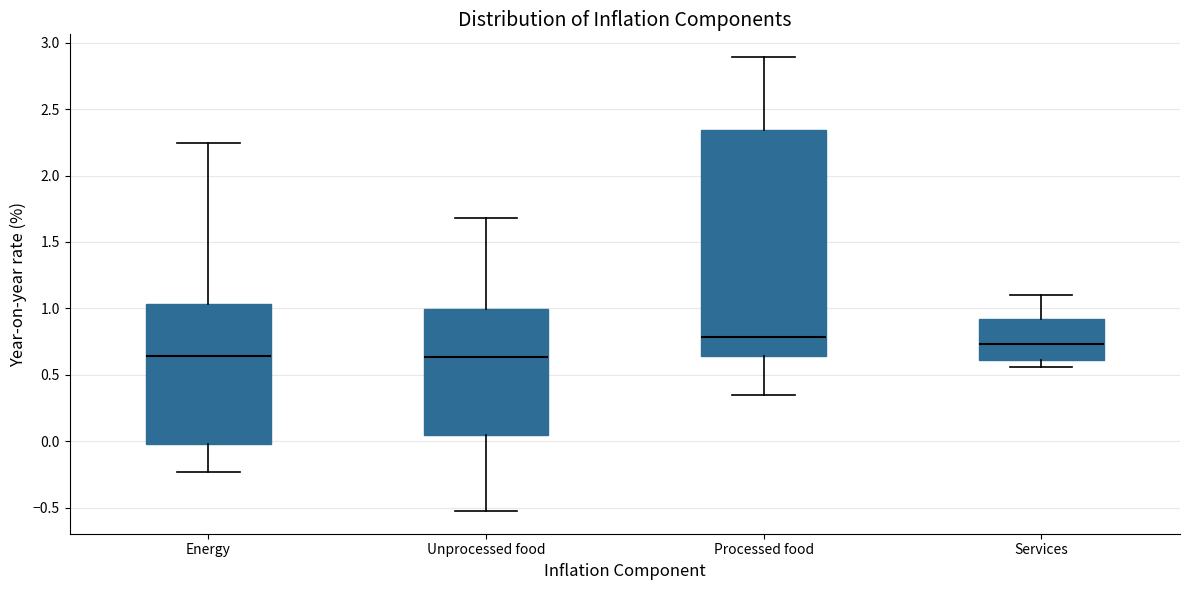

Reading left to right, transcribe this box plot: for each box, give where its median line is, the range the box spans, and where its two whiskers end, as read against the y-axis. The values are not printed on the chart, so give them approximately, as read against the axis.

Energy: median 0.65, box 0.00 to 1.05, whiskers -0.25 to 2.25
Unprocessed food: median 0.65, box 0.05 to 1.00, whiskers -0.55 to 1.70
Processed food: median 0.80, box 0.65 to 2.35, whiskers 0.35 to 2.90
Services: median 0.75, box 0.60 to 0.90, whiskers 0.55 to 1.10